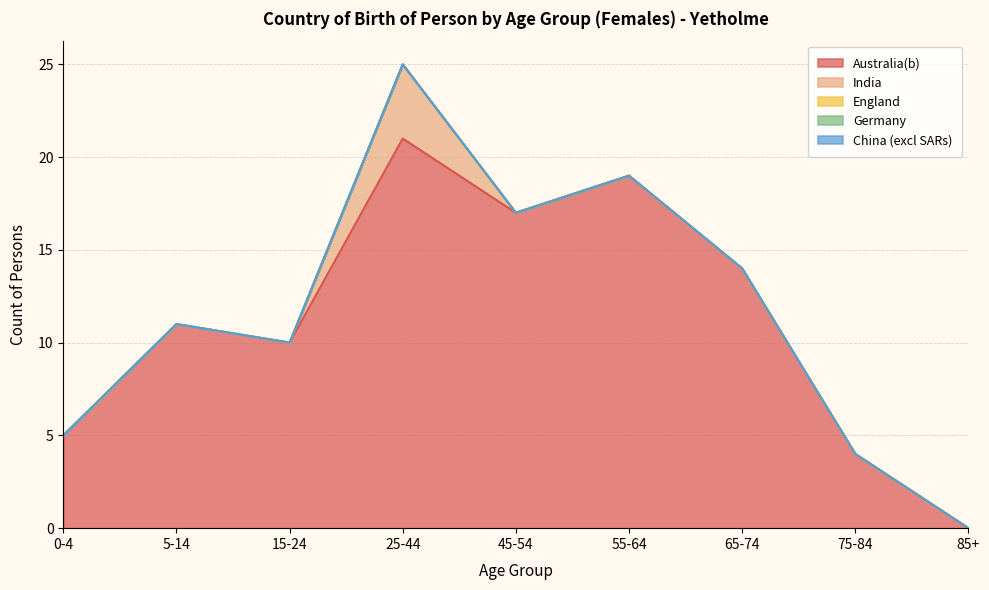

Which series has the largest range (max minus min)?

Australia(b)